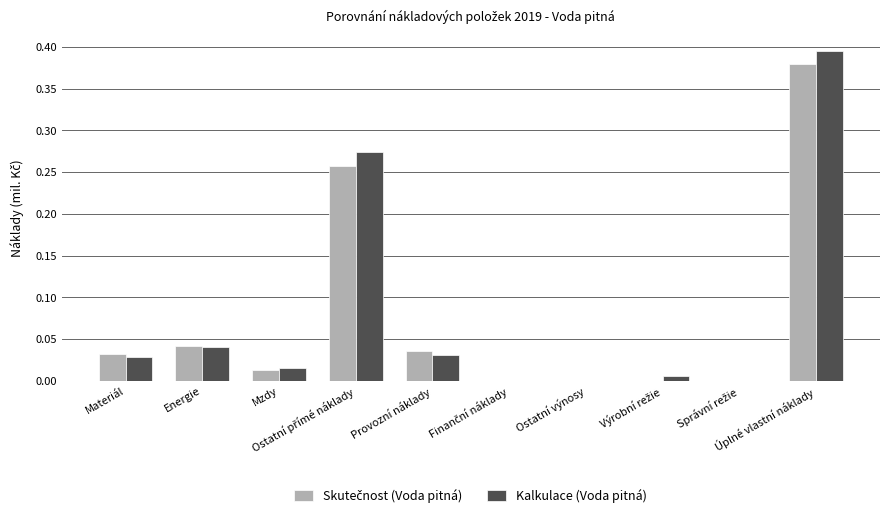

Are the bars horizontal?

No